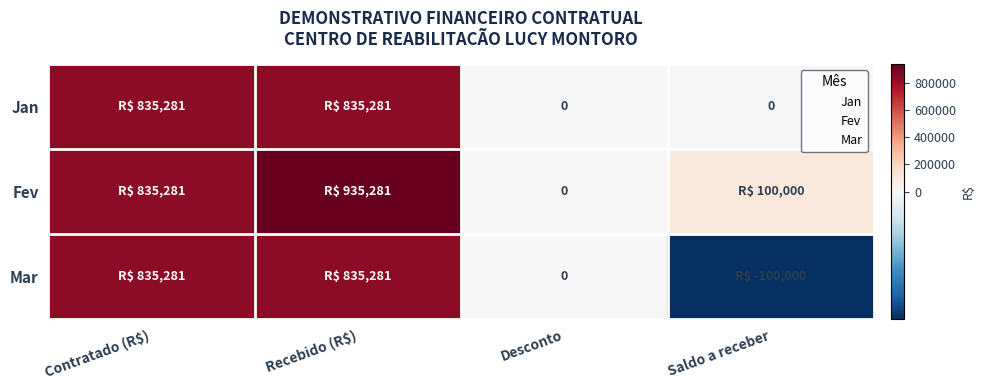

At which category is the sum across all series the highest?

Recebido (R$)